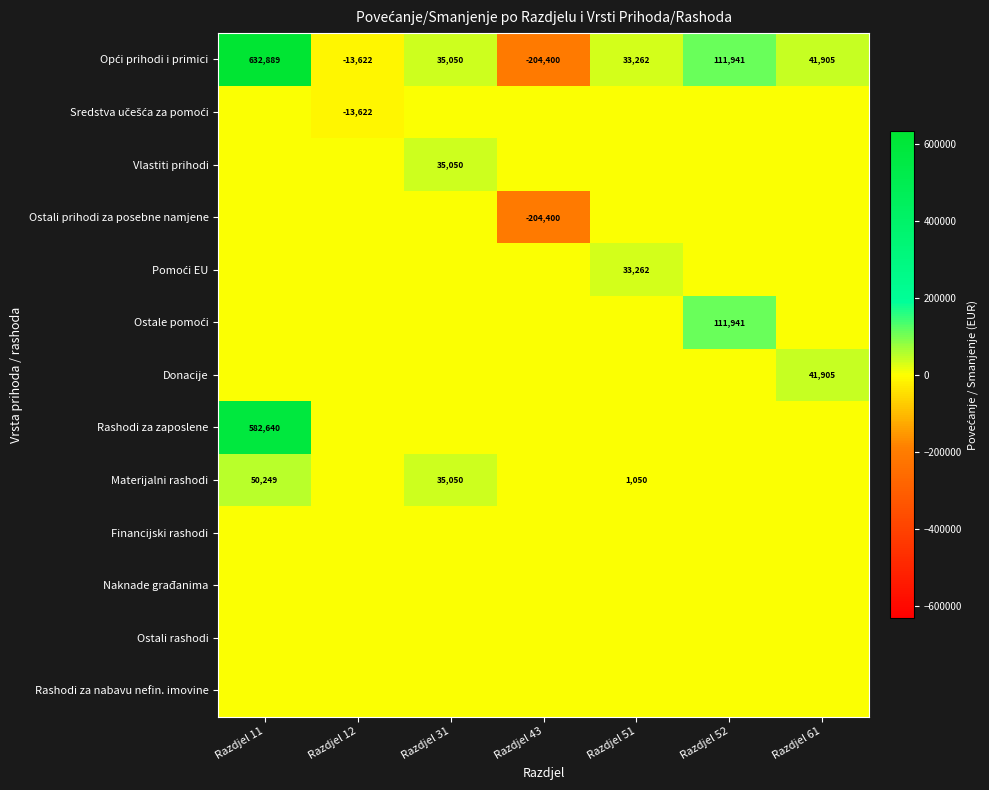

True or false: Vlastiti prihodi has a value of 35050 at Razdjel 31.

True